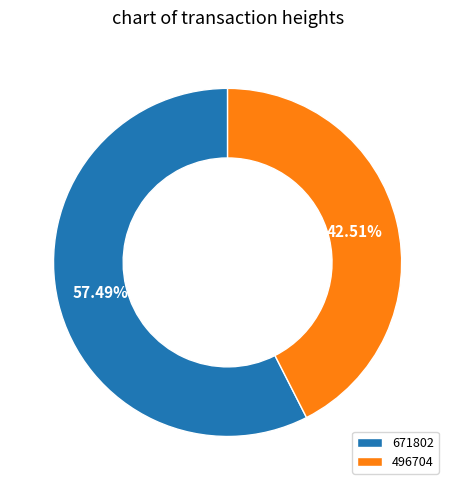

The 671802 slice represents 57% of the pie. True or false?

True